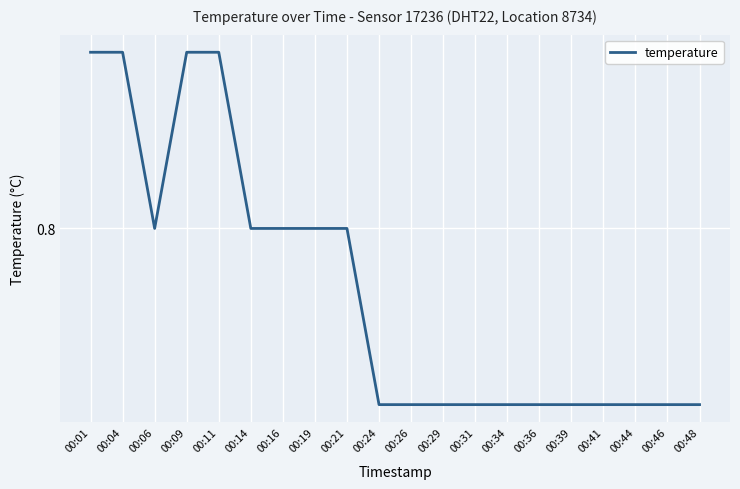

Reading left to right, list all the values displayed in this chart.

00:01=0.9	00:04=0.9	00:06=0.8	00:09=0.9	00:11=0.9	00:14=0.8	00:16=0.8	00:19=0.8	00:21=0.8	00:24=0.7	00:26=0.7	00:29=0.7	00:31=0.7	00:34=0.7	00:36=0.7	00:39=0.7	00:41=0.7	00:44=0.7	00:46=0.7	00:48=0.7